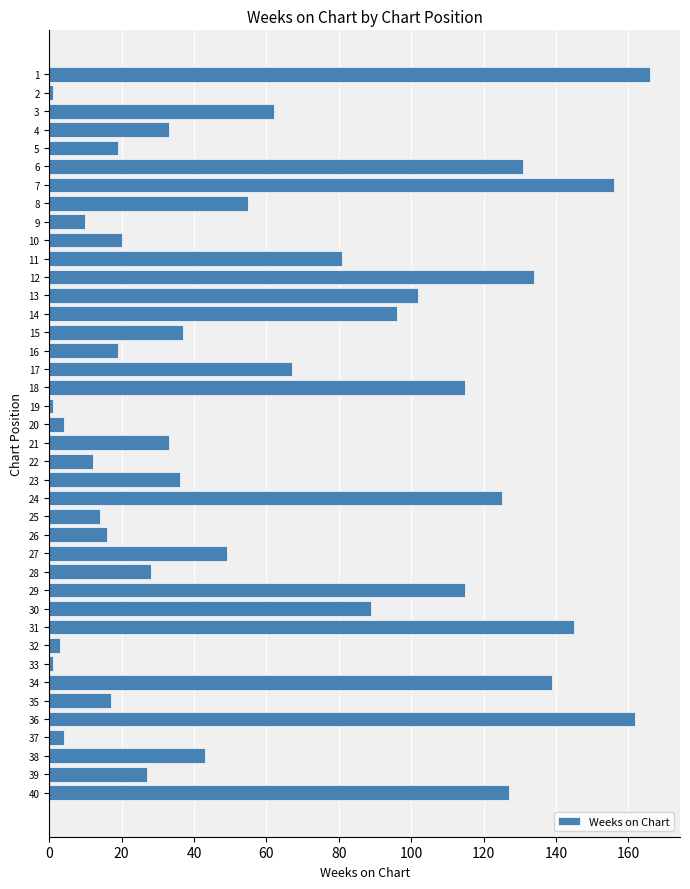

How many data points are less than 43?

20